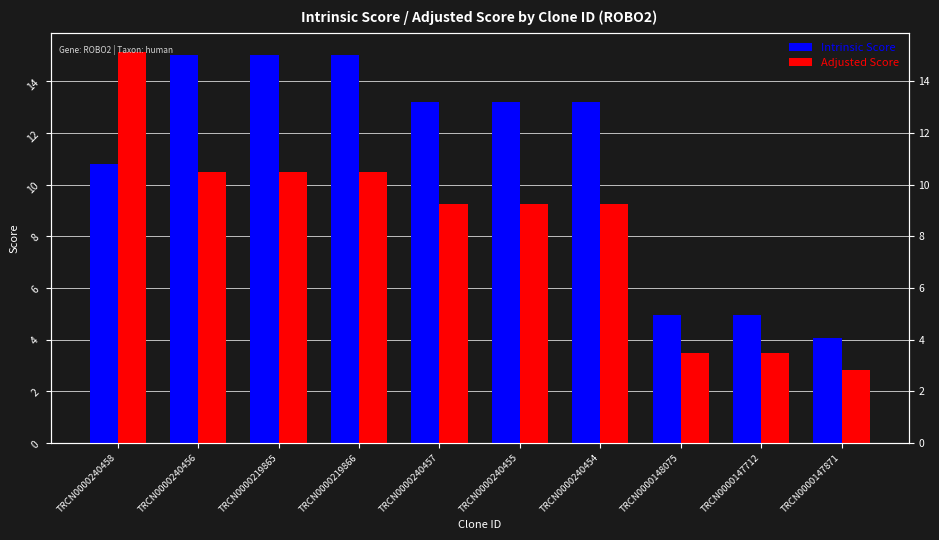

Reading left to right, transcribe all the data shown in this chart.

Intrinsic Score: 10.8	15.0	15.0	15.0	13.2	13.2	13.2	5.0	5.0	4.0
Adjusted Score: 15.1	10.5	10.5	10.5	9.2	9.2	9.2	3.5	3.5	2.8